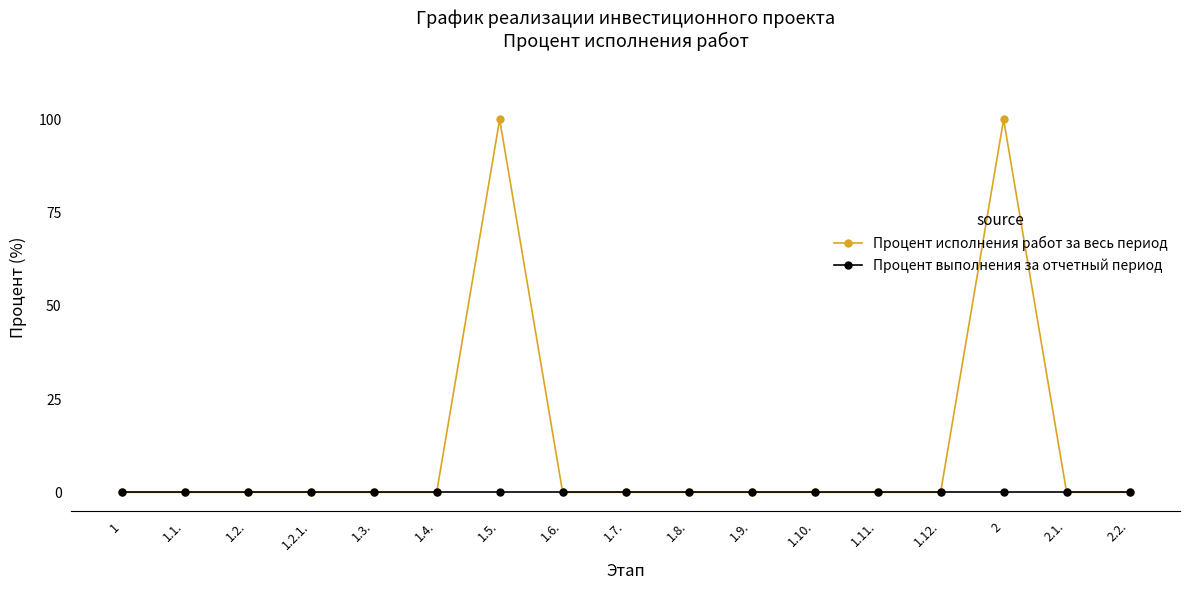

Reading left to right, transcribe all the data shown in this chart.

Процент исполнения работ за весь период: 1=0	1.1.=0	1.2.=0	1.2.1.=0	1.3.=0	1.4.=0	1.5.=100	1.6.=0	1.7.=0	1.8.=0	1.9.=0	1.10.=0	1.11.=0	1.12.=0	2=100	2.1.=0	2.2.=0
Процент выполнения за отчетный период: 1=0	1.1.=0	1.2.=0	1.2.1.=0	1.3.=0	1.4.=0	1.5.=0	1.6.=0	1.7.=0	1.8.=0	1.9.=0	1.10.=0	1.11.=0	1.12.=0	2=0	2.1.=0	2.2.=0